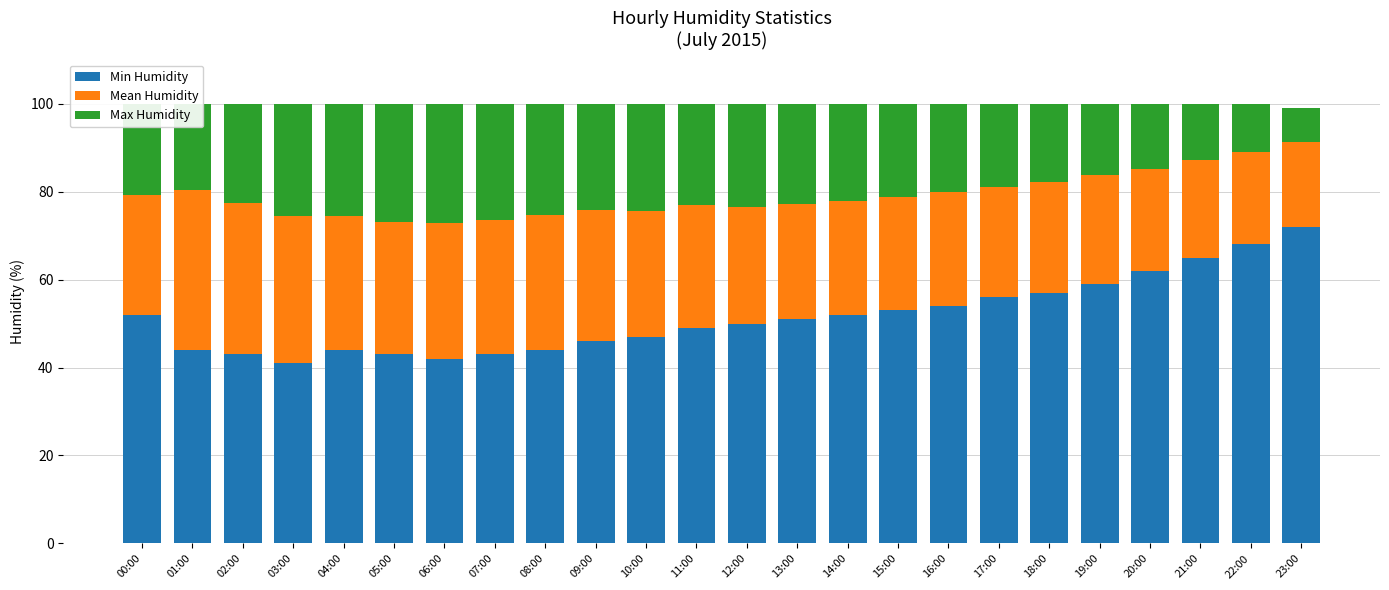

What is the approximate value of Min Humidity at 11:00?

49.0